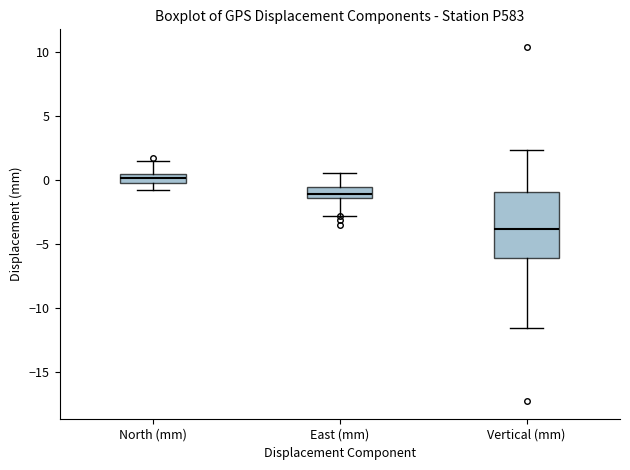

Comparing the boxes themselves (not the whiskers), which one is the tallest?

Vertical (mm)